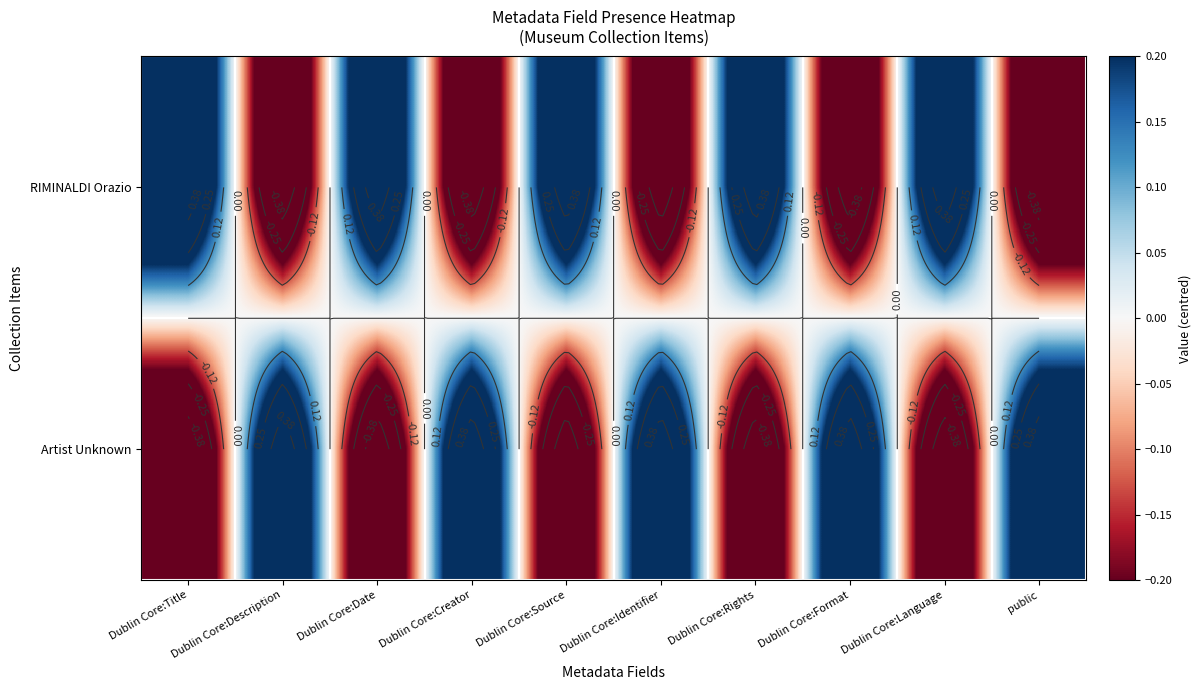

Is the value of Artist Unknown at public greater than the value of RIMINALDI Orazio at Dublin Core:Format?

Yes